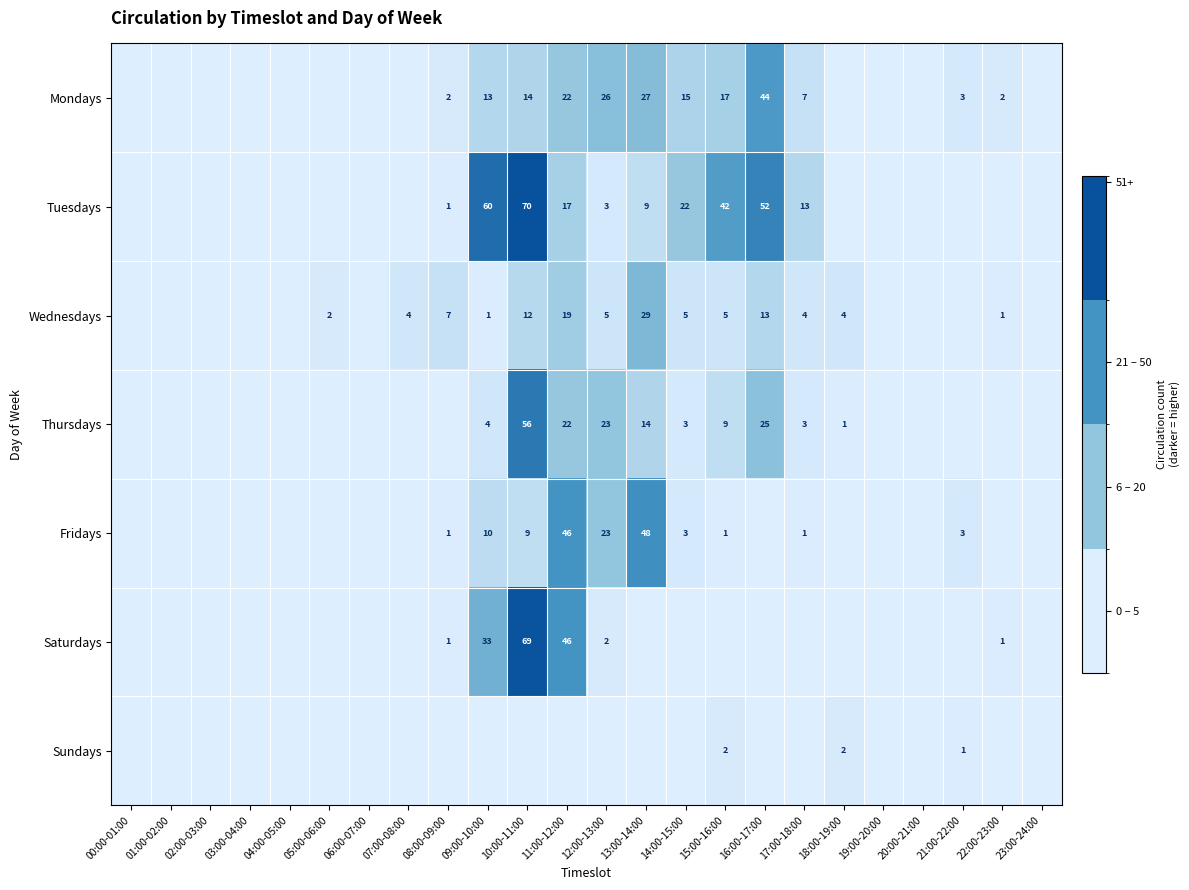

True or false: Wednesdays has a value of 13 at 16:00-17:00.

True